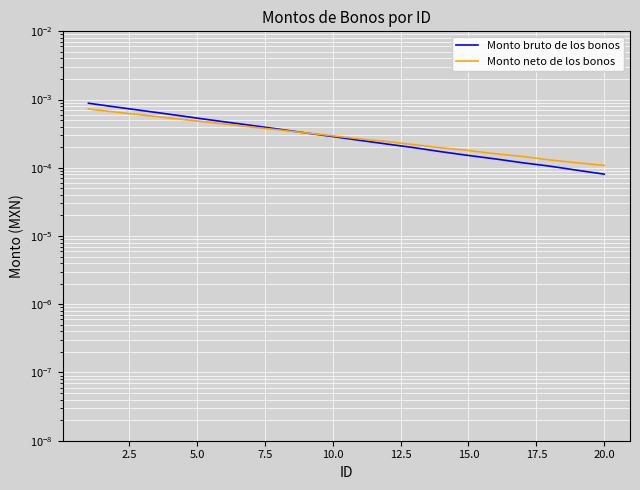

What is the label of the 5th point from the left?

5.0